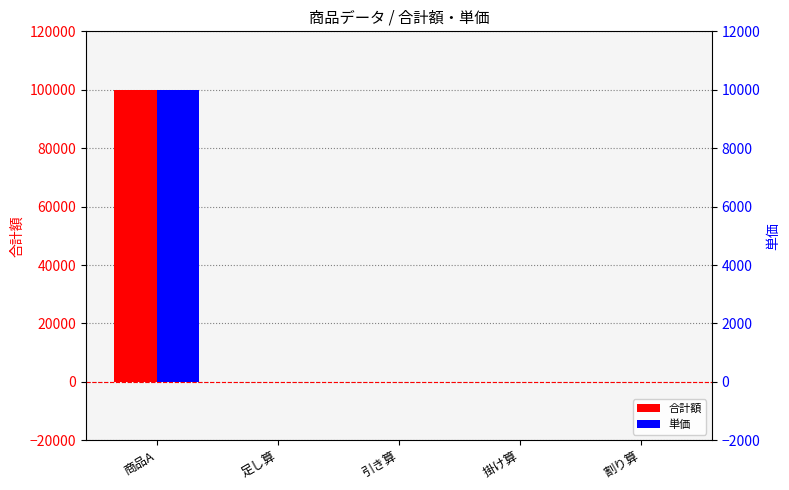

What is the smallest value displayed?

0.4